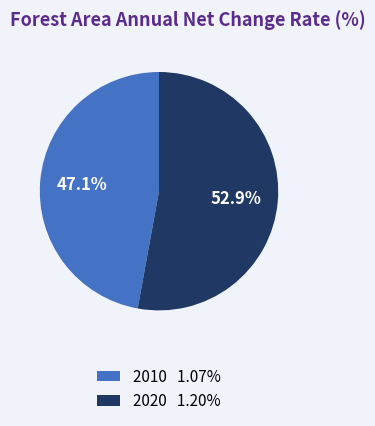

The 2020 slice represents 53% of the pie. True or false?

True